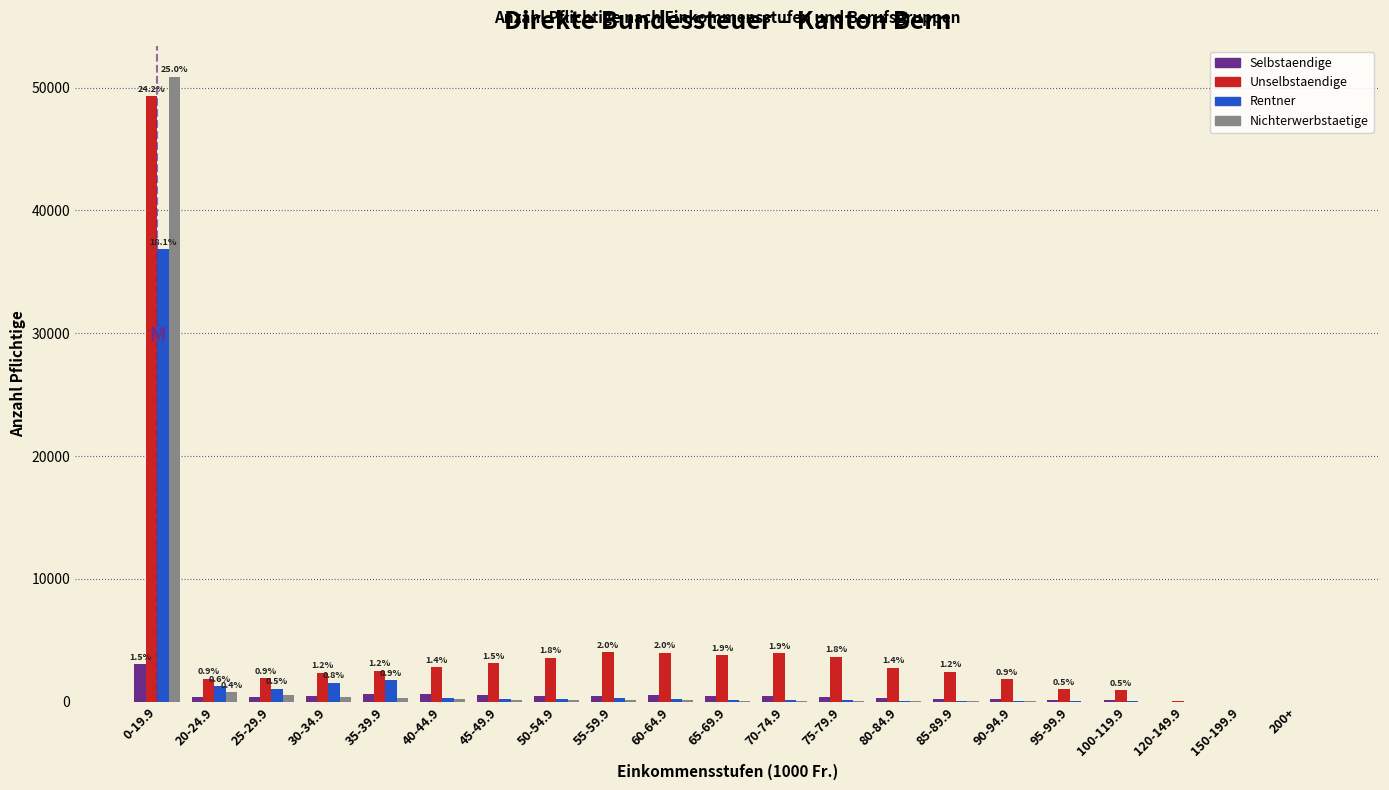

Is the value of Nichterwerbstaetige at 25-29.9 greater than the value of Unselbstaendige at 55-59.9?

No